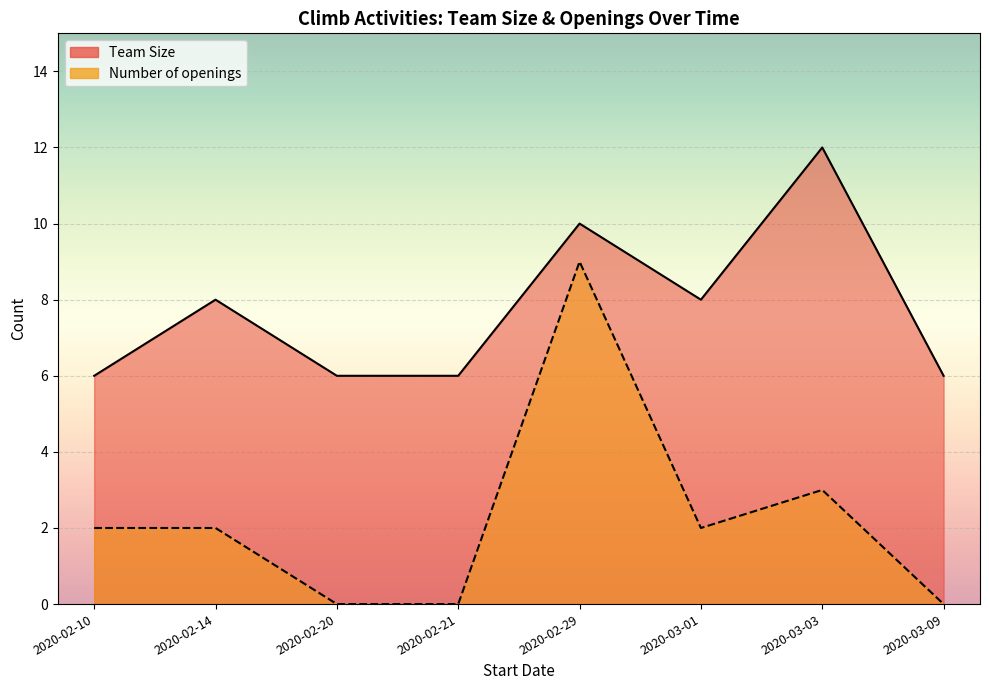

Does the chart display data point markers on the line(s)?

No